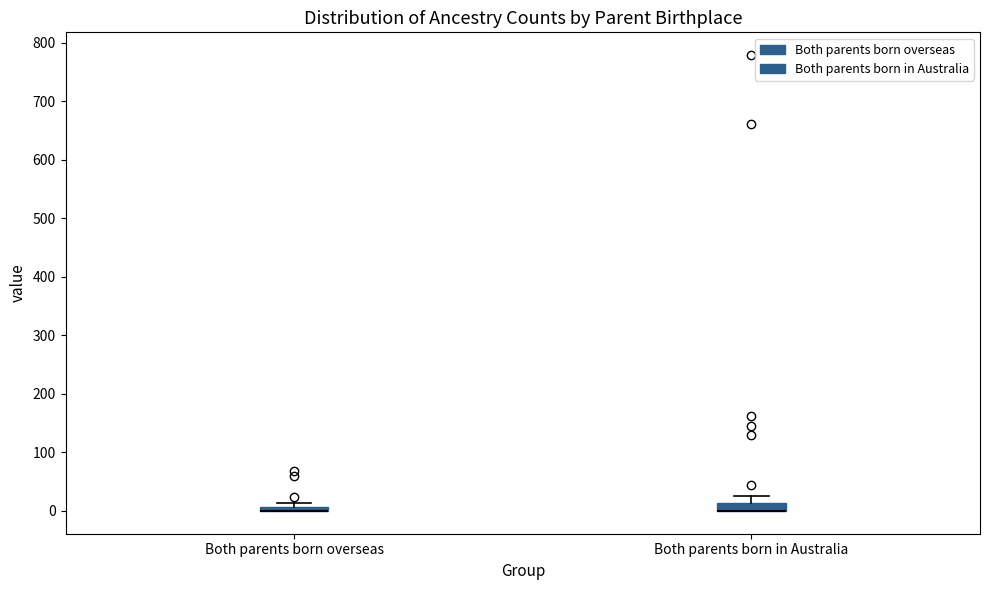

Where is the upper edge of the box for Both parents born overseas on the y-axis? The values are not printed on the chart, so give them approximately, as read against the axis.

10